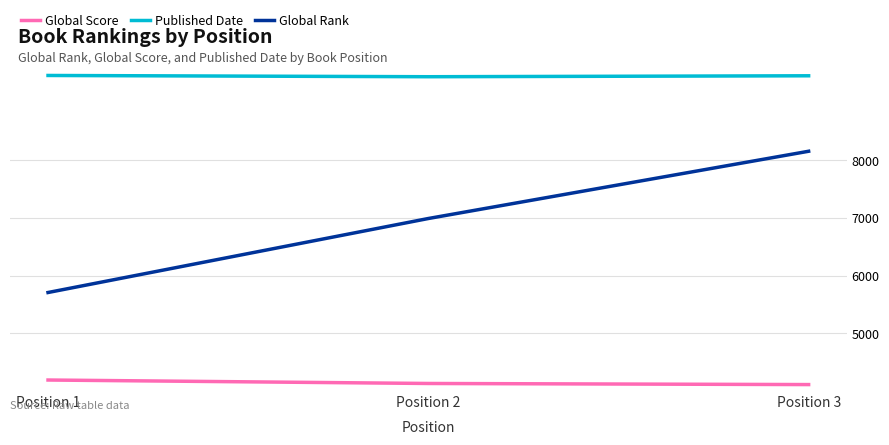

What are all the series names shown in the legend?

Global Score, Published Date, Global Rank